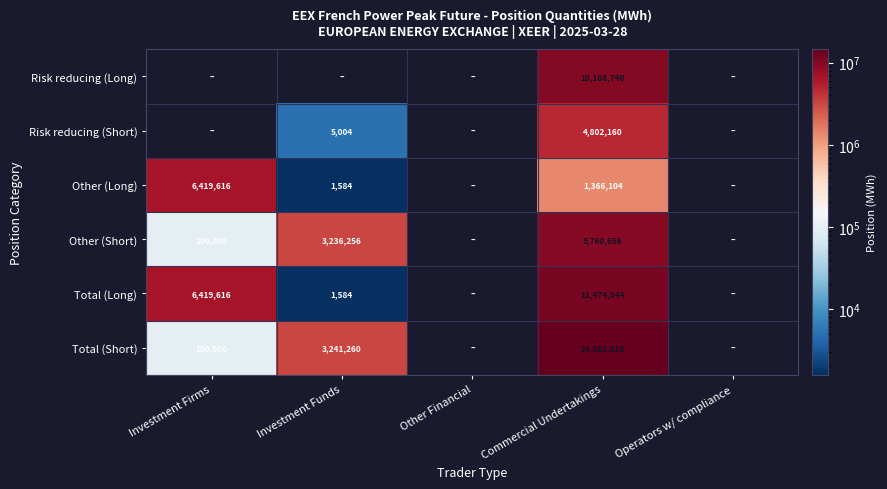

True or false: Total (Short) has a value of 100800 at Investment Firms.

True